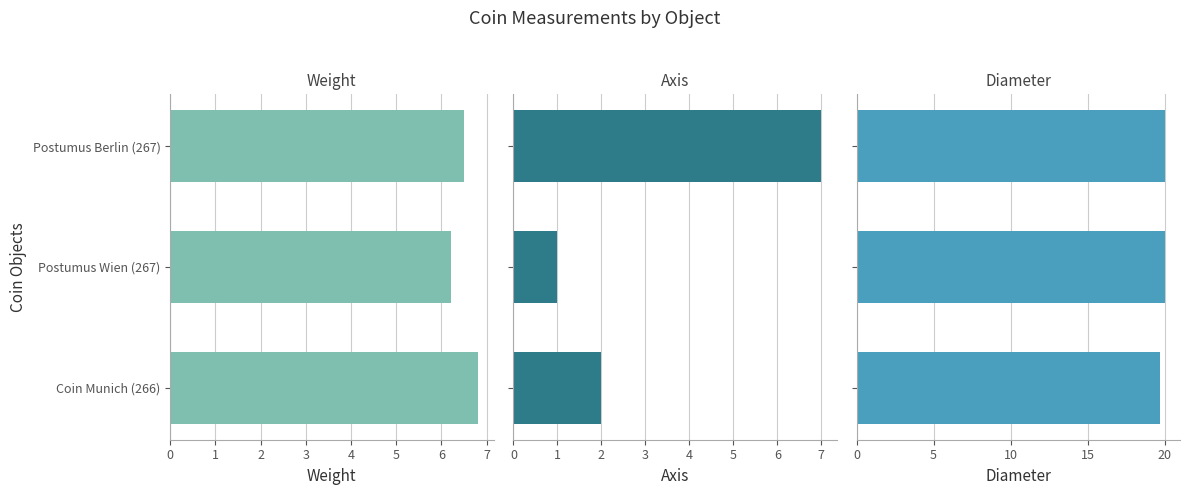

Reading left to right, extract all data points from this chart.

weight: 6.8	6.2	6.5
axis: 2.0	1.0	7.0
diameter: 19.7	20.0	20.0